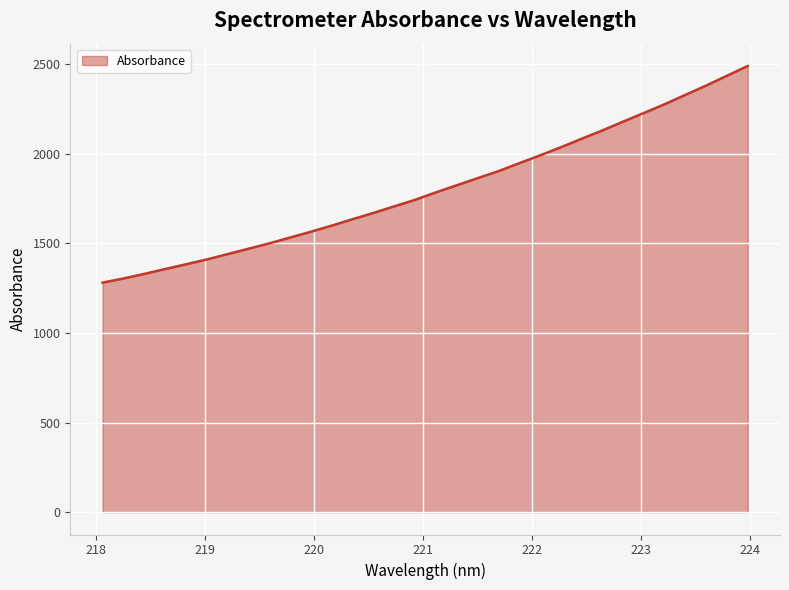

What is the difference between the maximum and minimum values?

1209.3